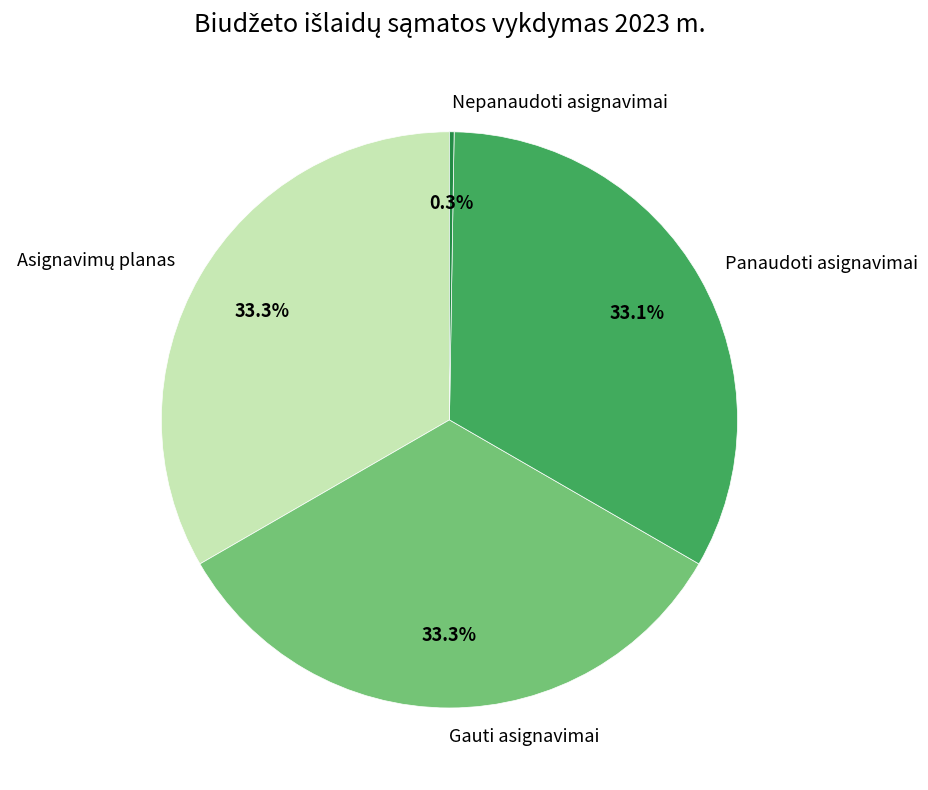

What percentage do Gauti asignavimai and Panaudoti asignavimai together represent?

66.4%